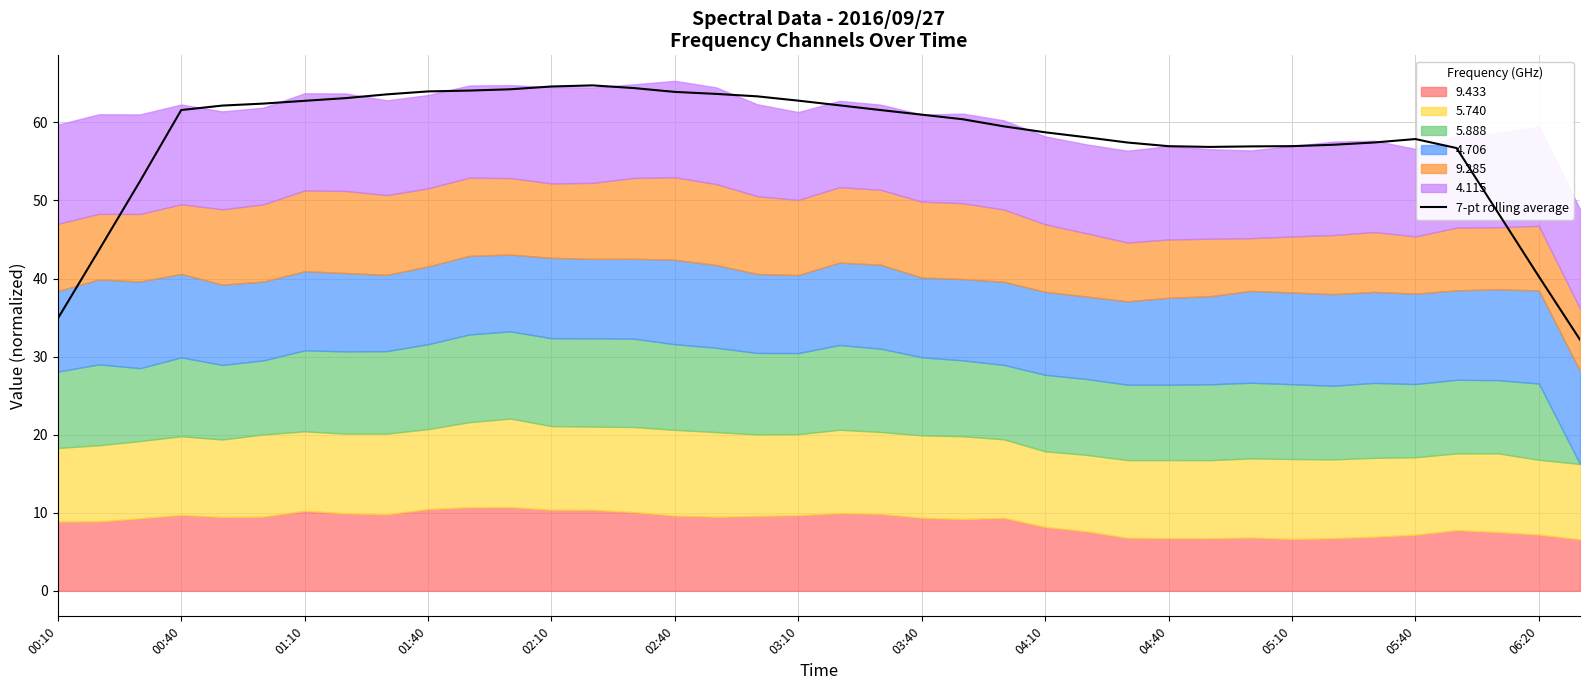

The 7-pt rolling average series shows 22.3 at 03:10. True or false?

False